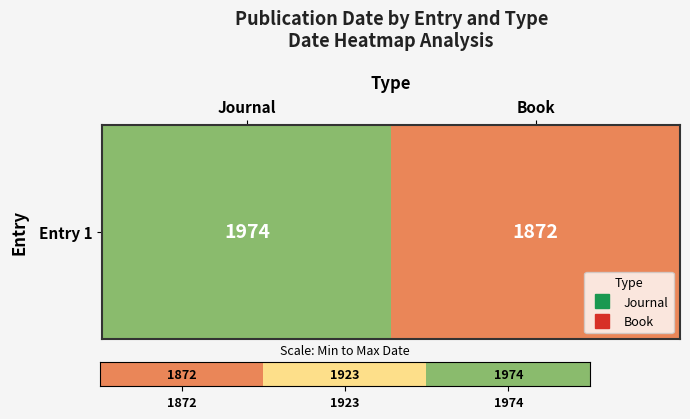

What is the difference between the values at 1872 and 1974?

102